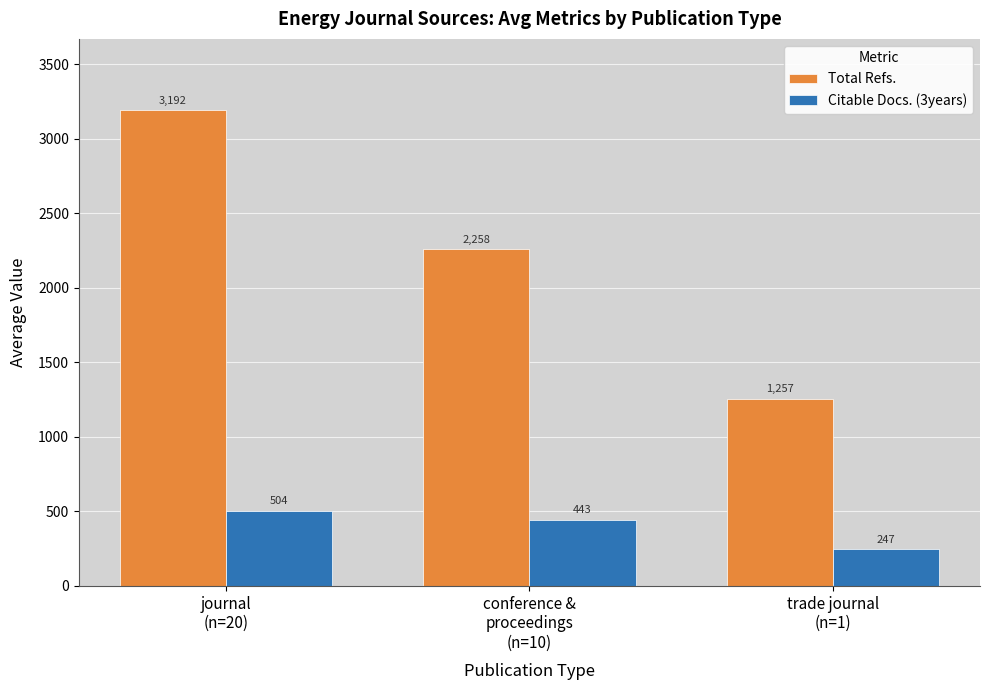

How many bars are there in total?

6